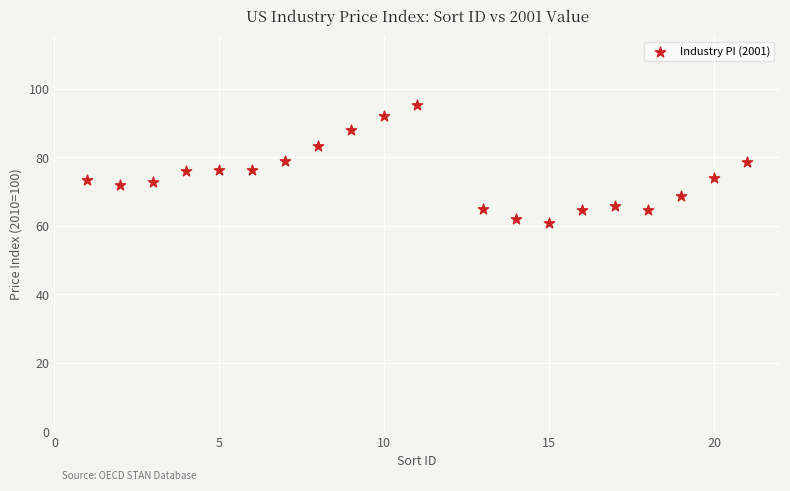

What is the range of Y values (max minus min)?

34.5